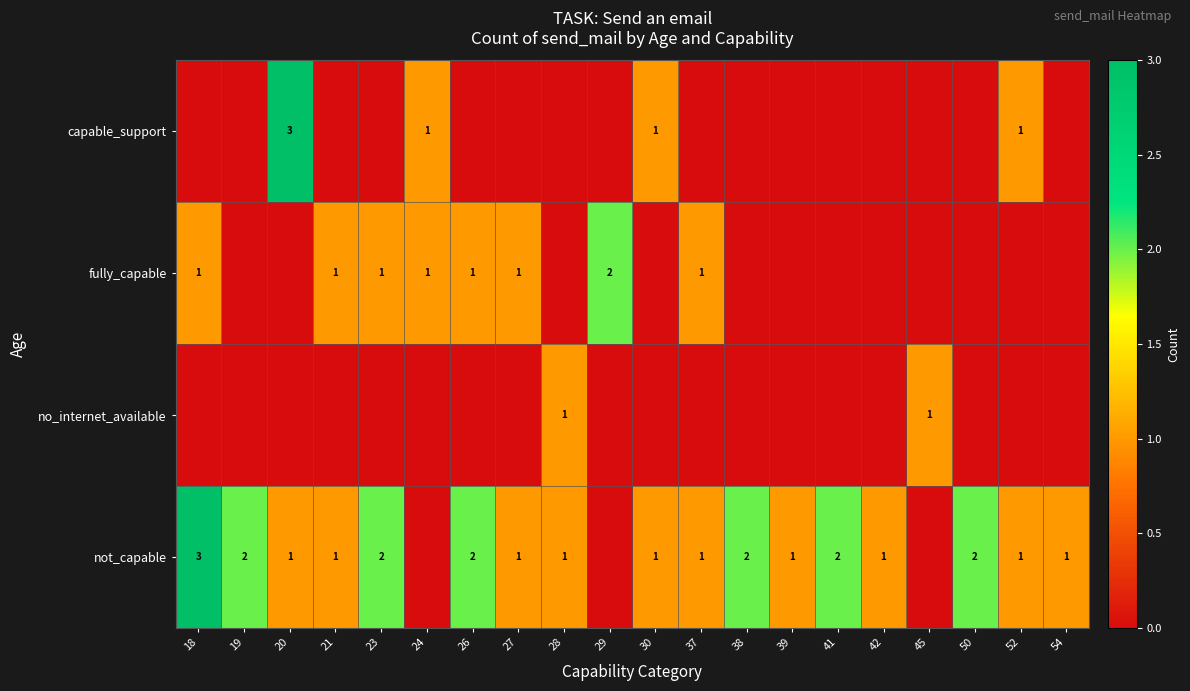

The fully_capable series shows 0 at 27. True or false?

False